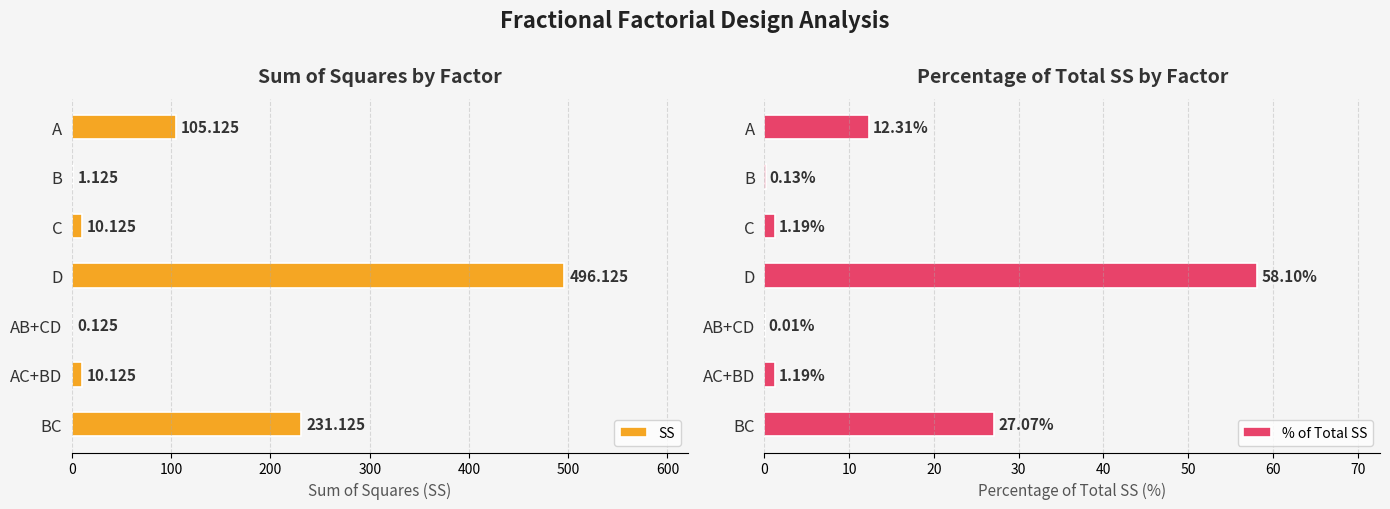

Is it true that SS equals 799.9 at 300?

False